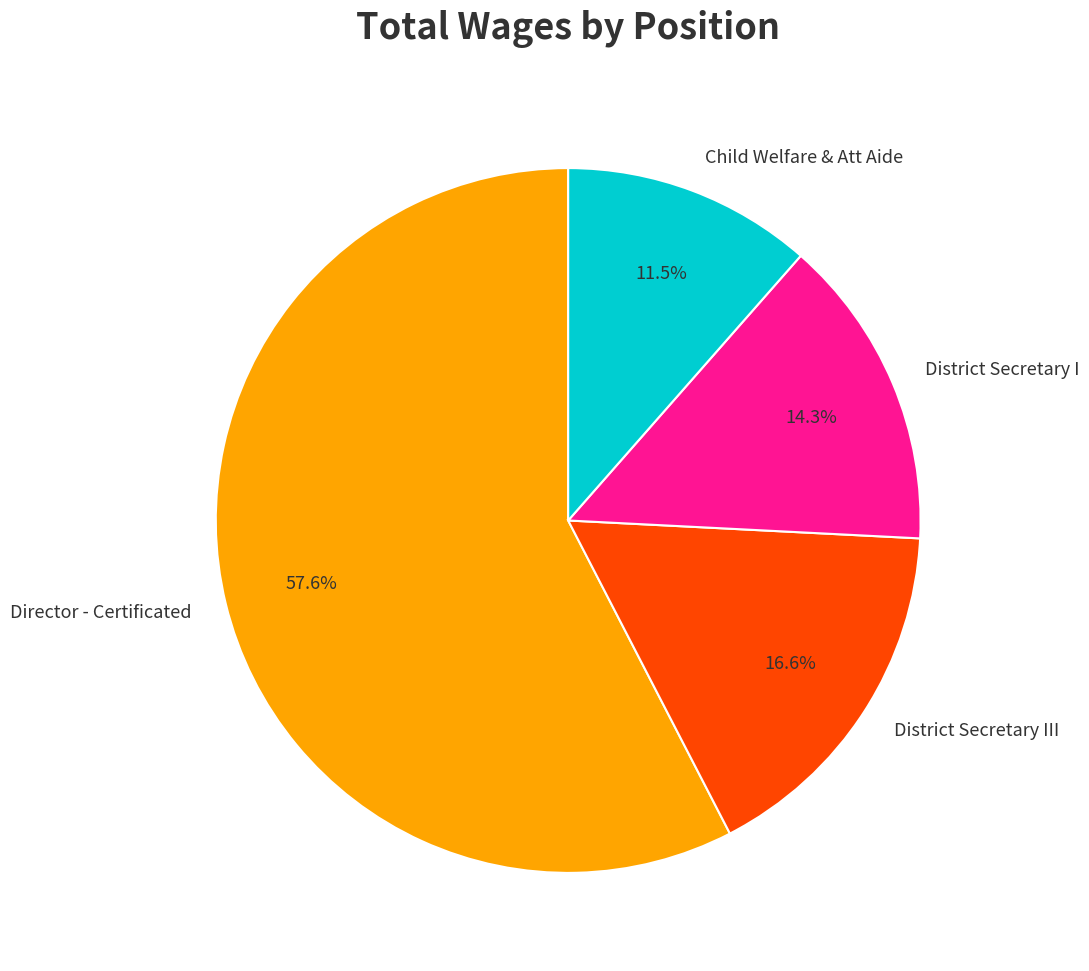

To the nearest percent, what portion does Director - Certificated represent?

58%